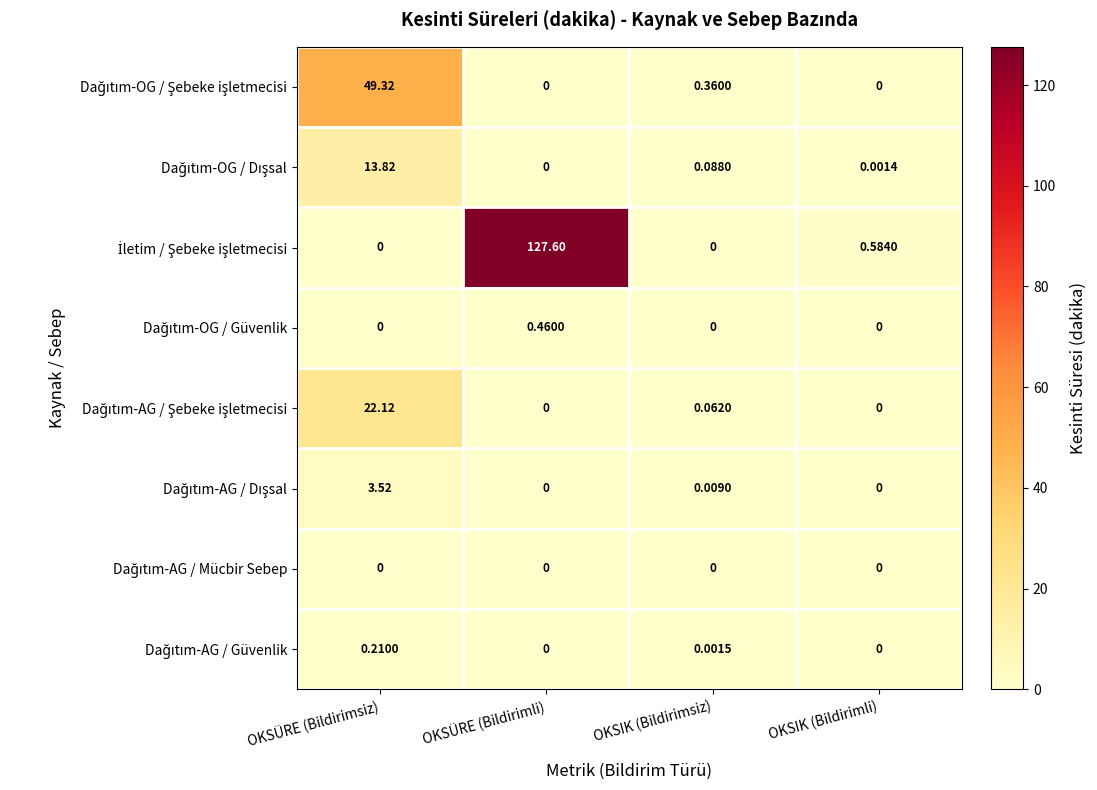

How many data points does each series have?

4